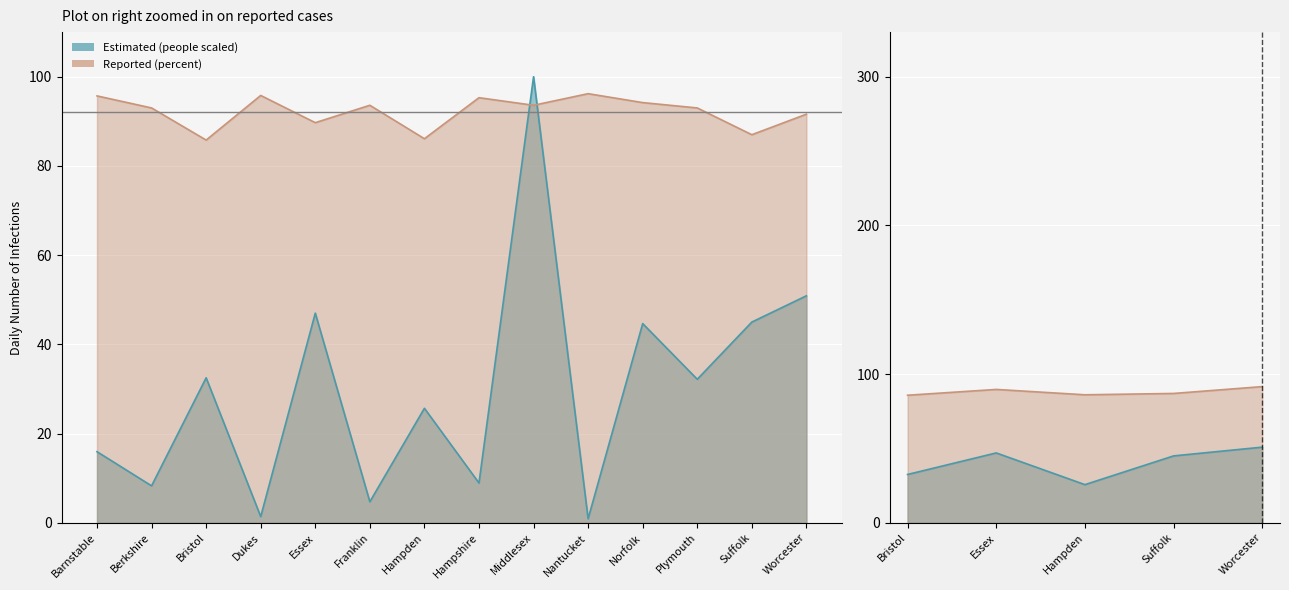

Which series has the widest spread of values?

People (Estimated - thousands)